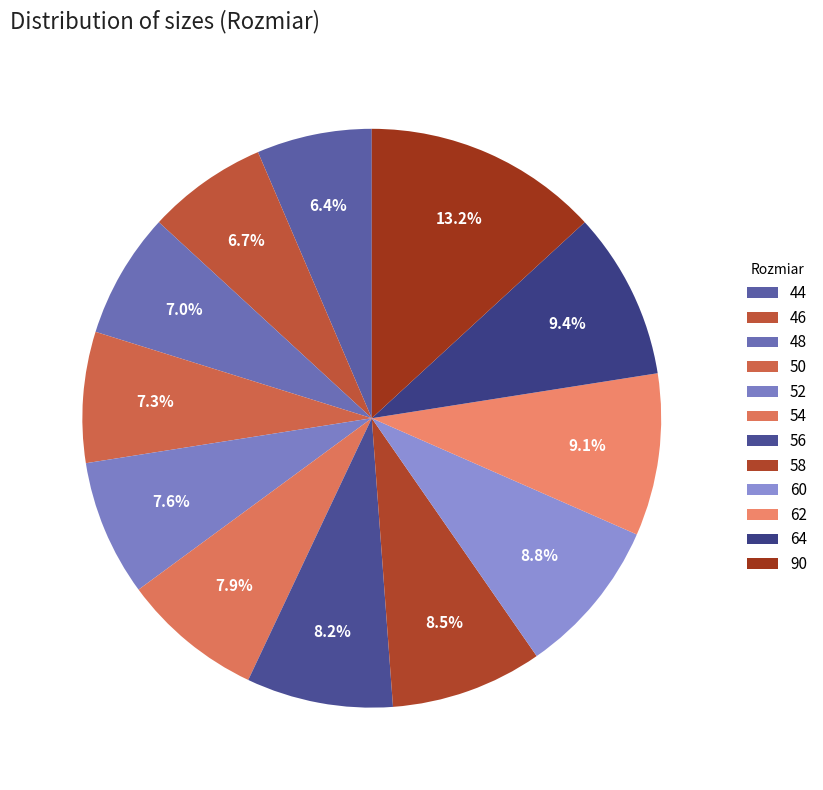

Approximately how many times larger is the value at 90 compared to 62?

1.5